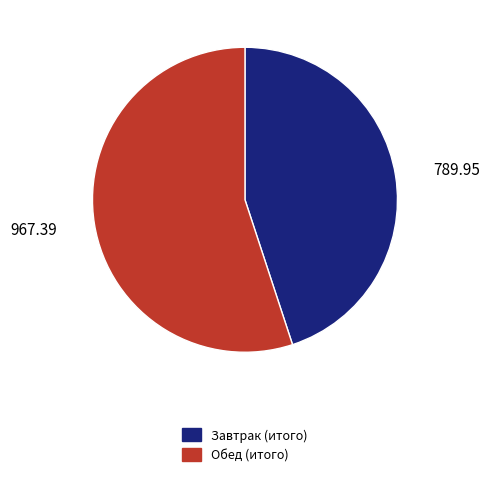

Which has a higher value, Завтрак (итого) or Обед (итого)?

Обед (итого)